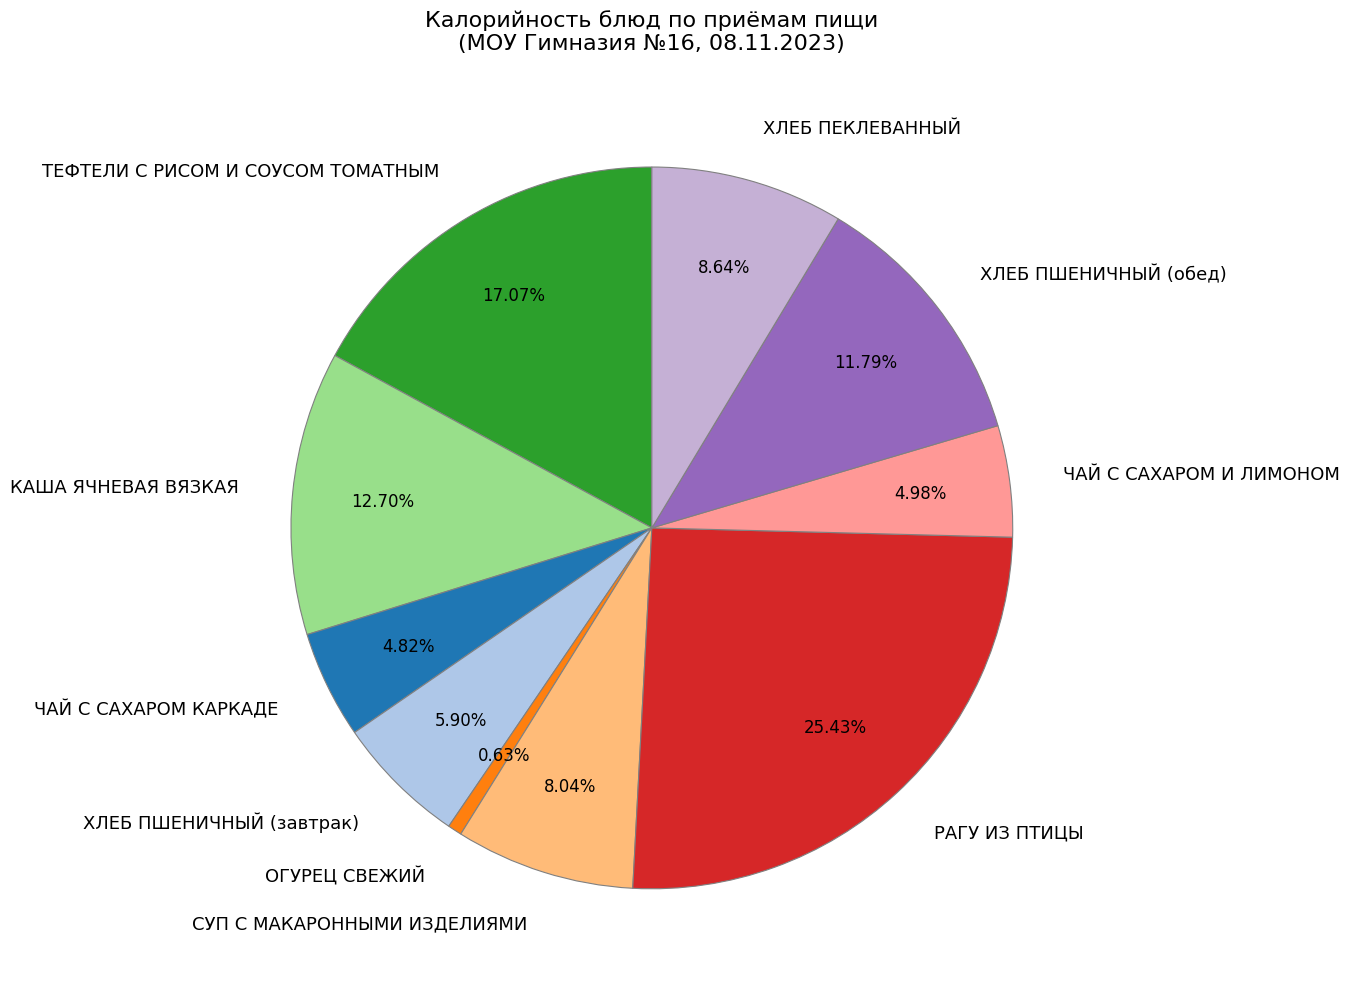

What is the smallest slice in the pie chart?

ОГУРЕЦ СВЕЖИЙ